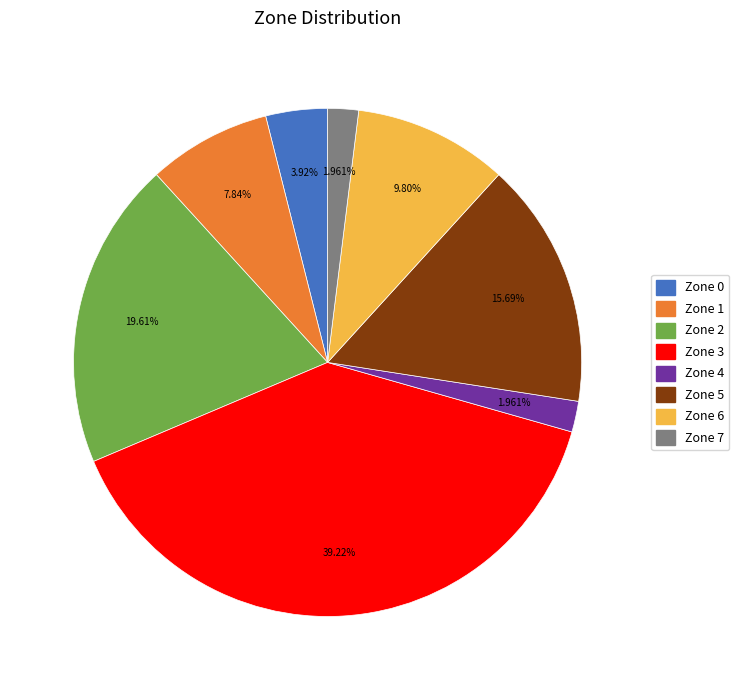

To the nearest percent, what is the difference between the Zone 3 and Zone 0 slice percentages?

35%